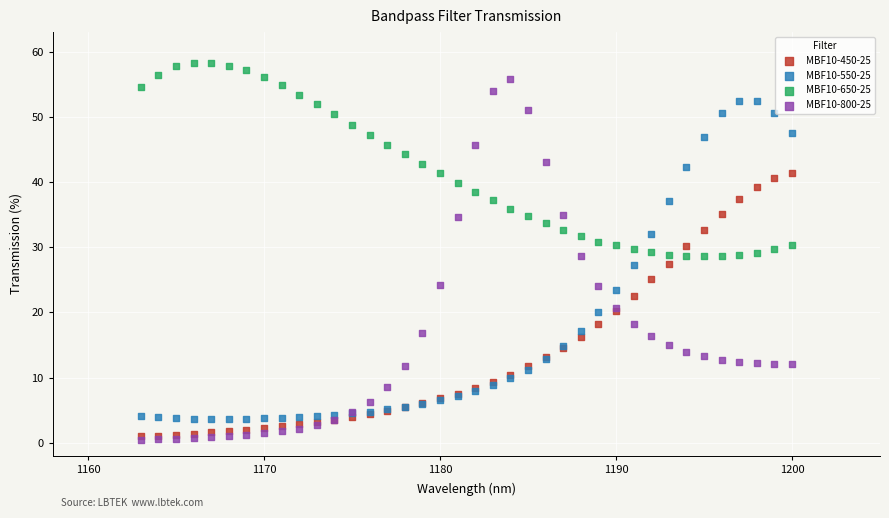

Which series contains the highest Y value?

MBF10-650-25